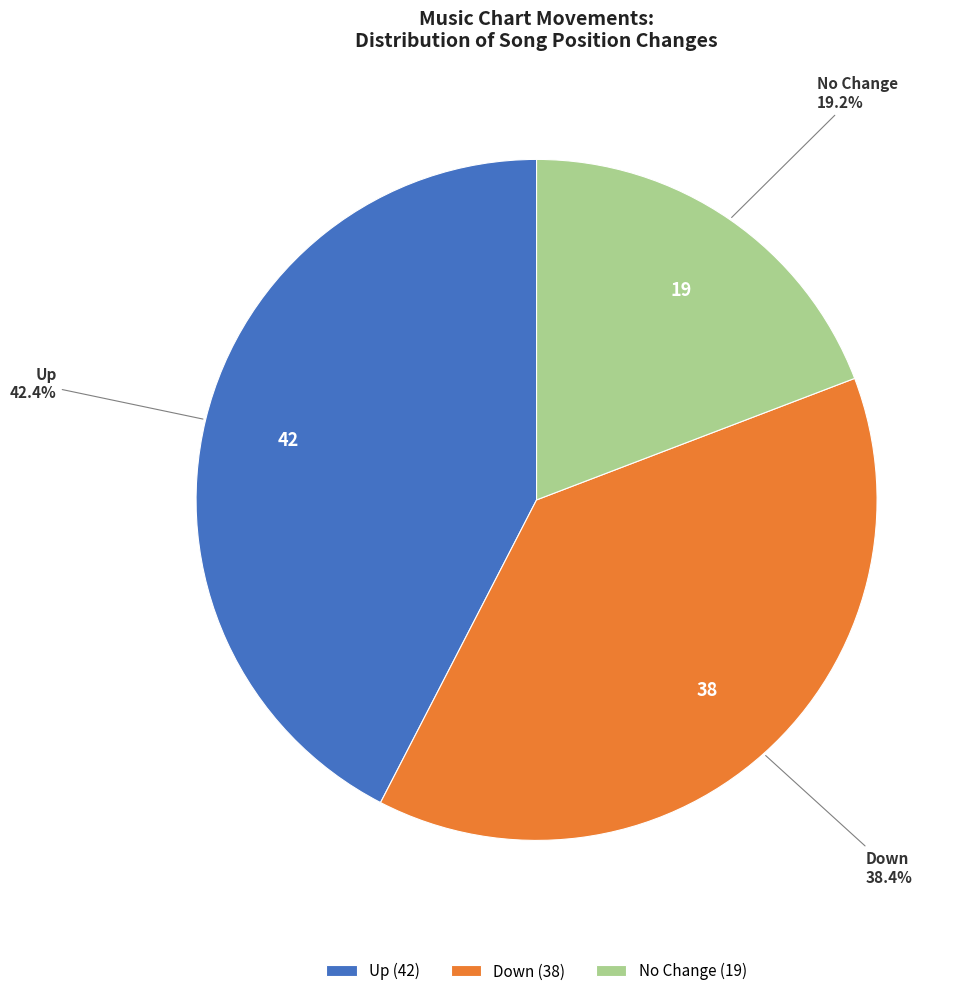

To the nearest percent, what is the average slice percentage?

33%